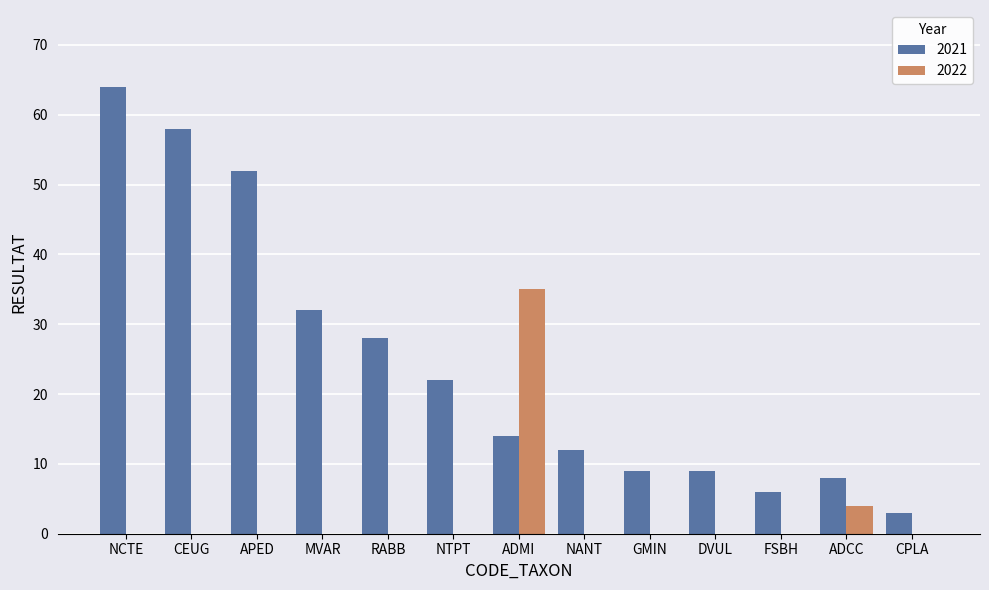

How many distinct data groups are displayed?

2